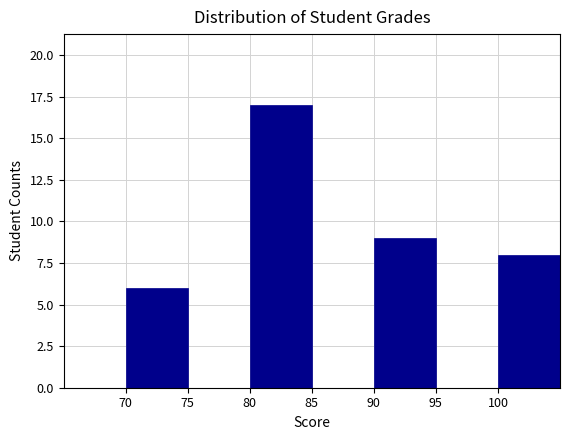

Reading left to right, list every bar in this chart as the range it spans on the x-axis followed by its height. The values are not printed on the chart, so give them approximately, as read against the axis.

65 to 70: 0
70 to 75: 6
75 to 80: 0
80 to 85: 17
85 to 90: 0
90 to 95: 9
95 to 100: 0
100 to 105: 8